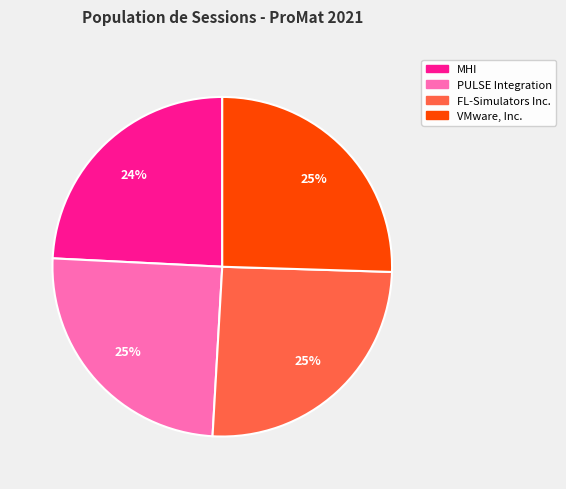

How many segments does this pie chart have?

4